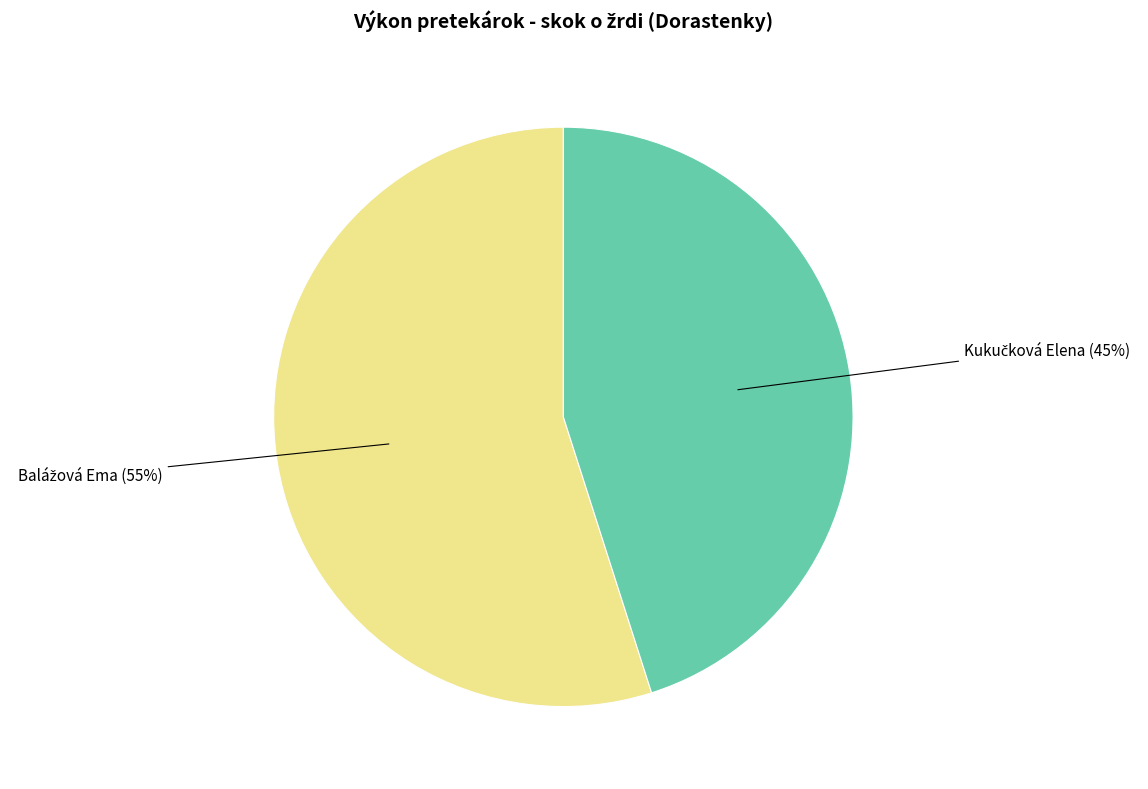

To the nearest percent, what is the difference between the largest and smallest slice percentages?

10%